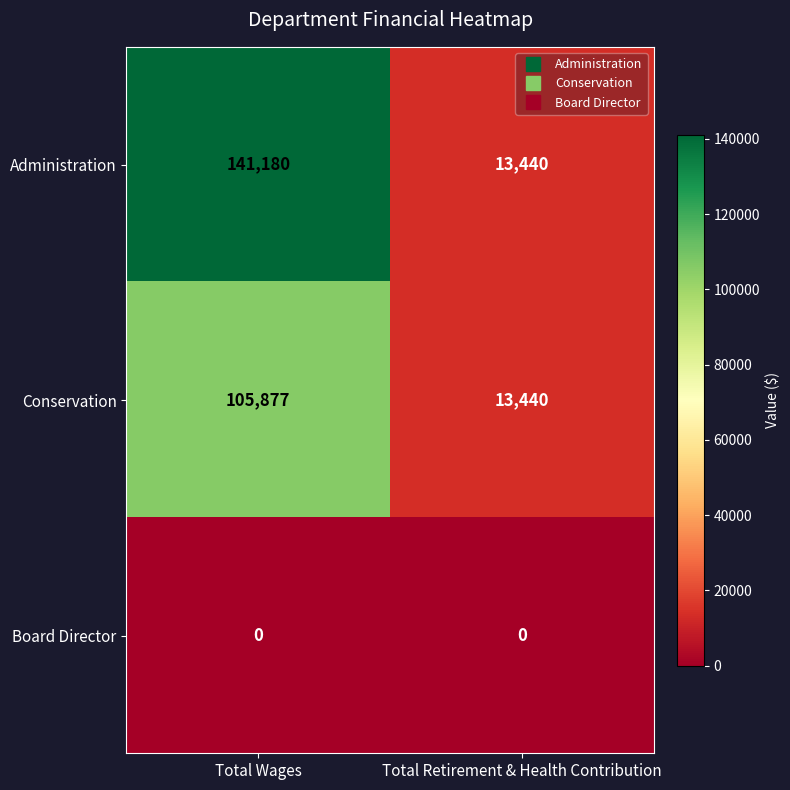

What is the maximum value shown in the chart?

141180